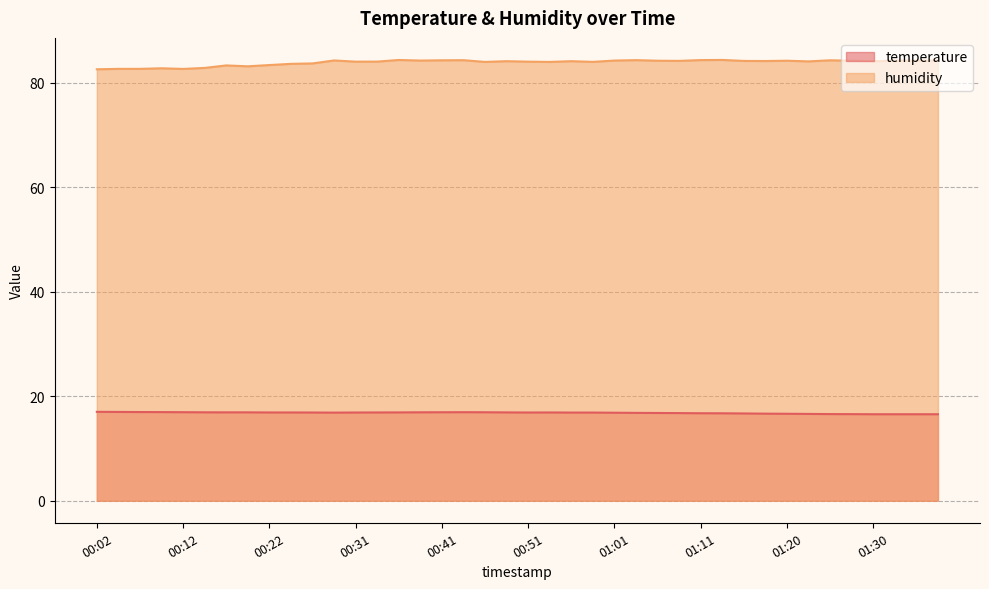

Reading left to right, list all the values displayed in this chart.

temperature: 00:02=17.0	00:04=17.0	00:07=17.0	00:09=17.0	00:12=16.9	00:14=16.9	00:17=16.9	00:19=16.9	00:22=16.9	00:24=16.9	00:26=16.9	00:29=16.9	00:31=16.9	00:34=16.9	00:36=16.9	00:39=16.9	00:41=16.9	00:44=16.9	00:46=16.9	00:49=16.9	00:51=16.9	00:53=16.9	00:56=16.9	00:58=16.9	01:01=16.9	01:03=16.8	01:06=16.8	01:08=16.8	01:11=16.8	01:13=16.7	01:15=16.7	01:18=16.7	01:20=16.6	01:23=16.6	01:25=16.6	01:28=16.6	01:30=16.6	01:33=16.6	01:35=16.6	01:37=16.6
humidity: 00:02=82.6	00:04=82.7	00:07=82.7	00:09=82.8	00:12=82.7	00:14=82.9	00:17=83.3	00:19=83.2	00:22=83.4	00:24=83.6	00:26=83.7	00:29=84.3	00:31=84.1	00:34=84.1	00:36=84.4	00:39=84.3	00:41=84.3	00:44=84.3	00:46=84.0	00:49=84.2	00:51=84.1	00:53=84.0	00:56=84.2	00:58=84.0	01:01=84.3	01:03=84.3	01:06=84.2	01:08=84.2	01:11=84.4	01:13=84.4	01:15=84.2	01:18=84.2	01:20=84.2	01:23=84.1	01:25=84.3	01:28=84.2	01:30=84.1	01:33=84.3	01:35=84.2	01:37=84.3